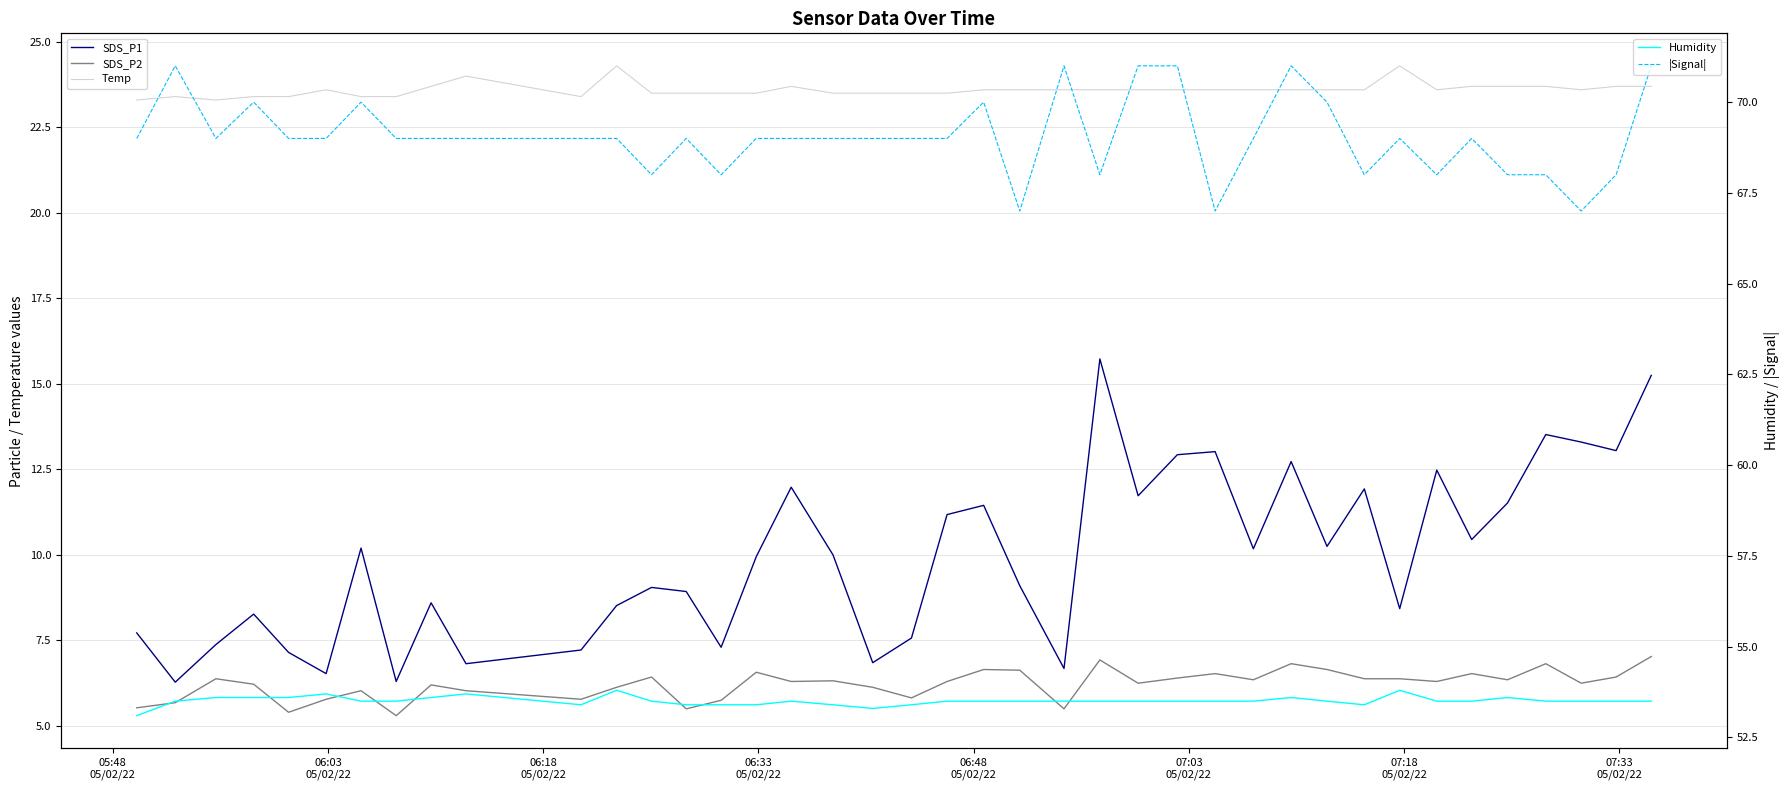

What is the minimum value for |Signal|?

67.0